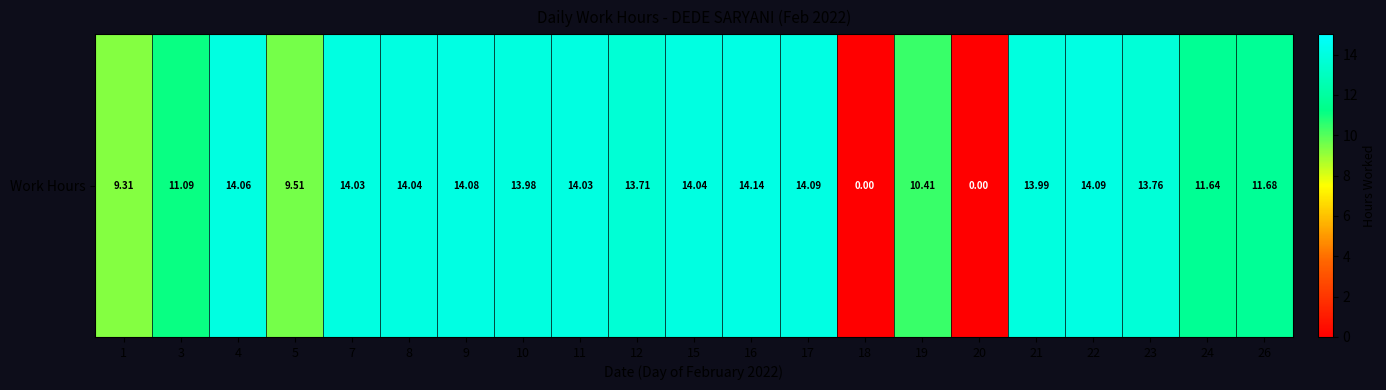

Between 7 and 16, which is larger?

16